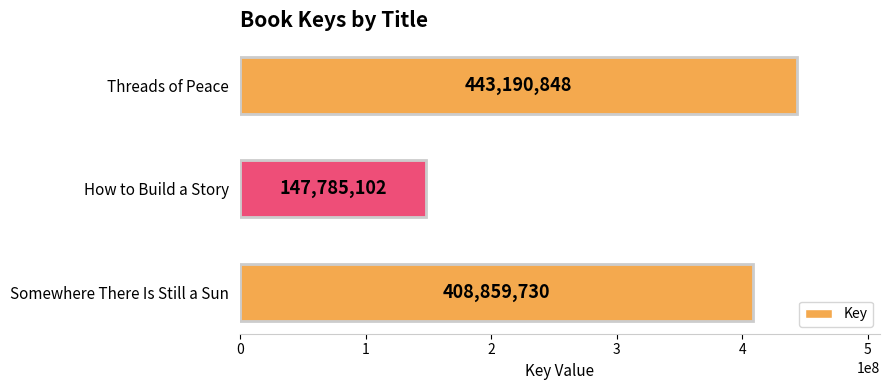

Rank the categories by value from lowest to highest.

How to Build a Story, Somewhere There Is Still a Sun, Threads of Peace